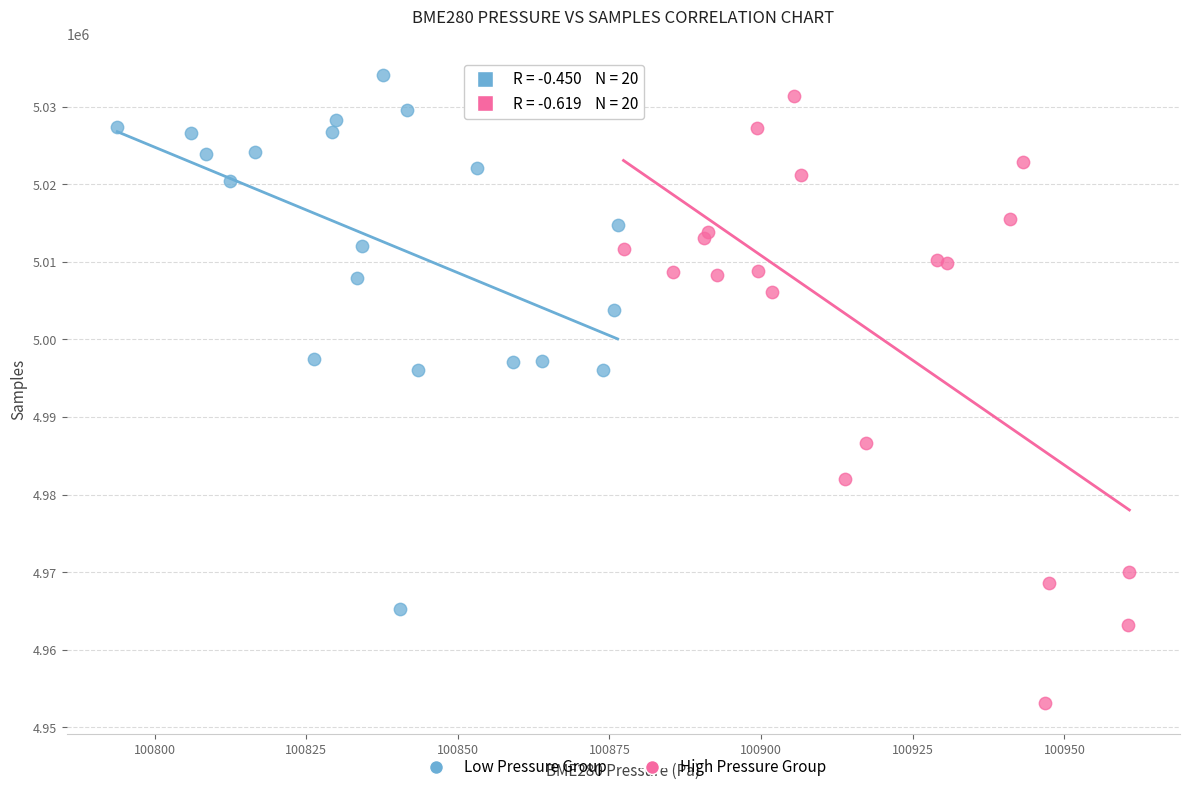

Which series has the widest spread of Y values?

High Pressure Group